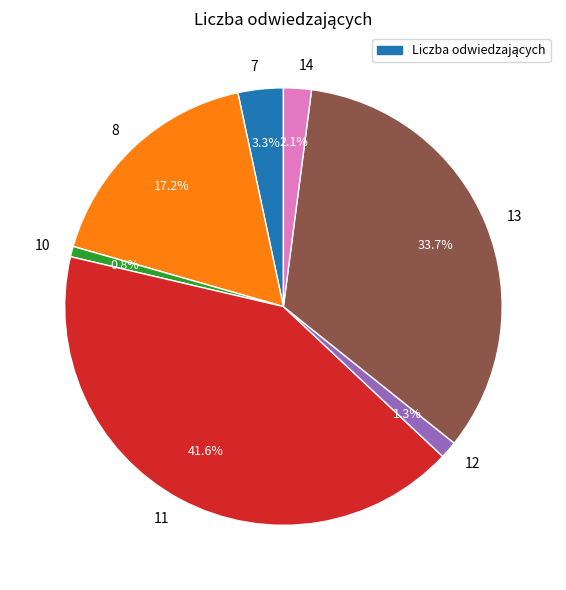

Does any single category account for the majority?

No